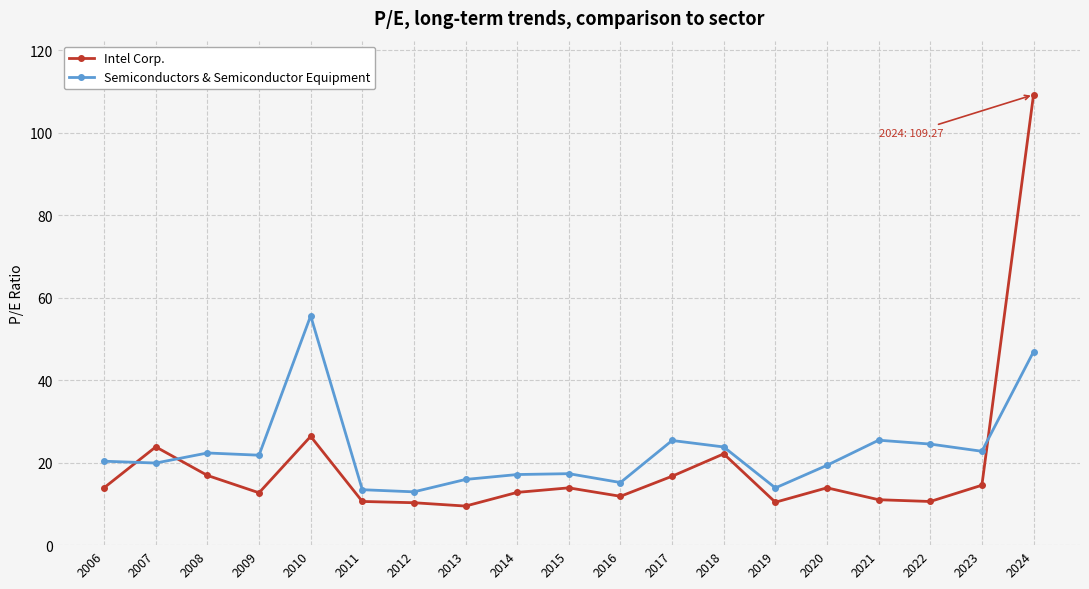

List the series in order of their peak value, lowest first.

Semiconductors & Semiconductor Equipment, Intel Corp.